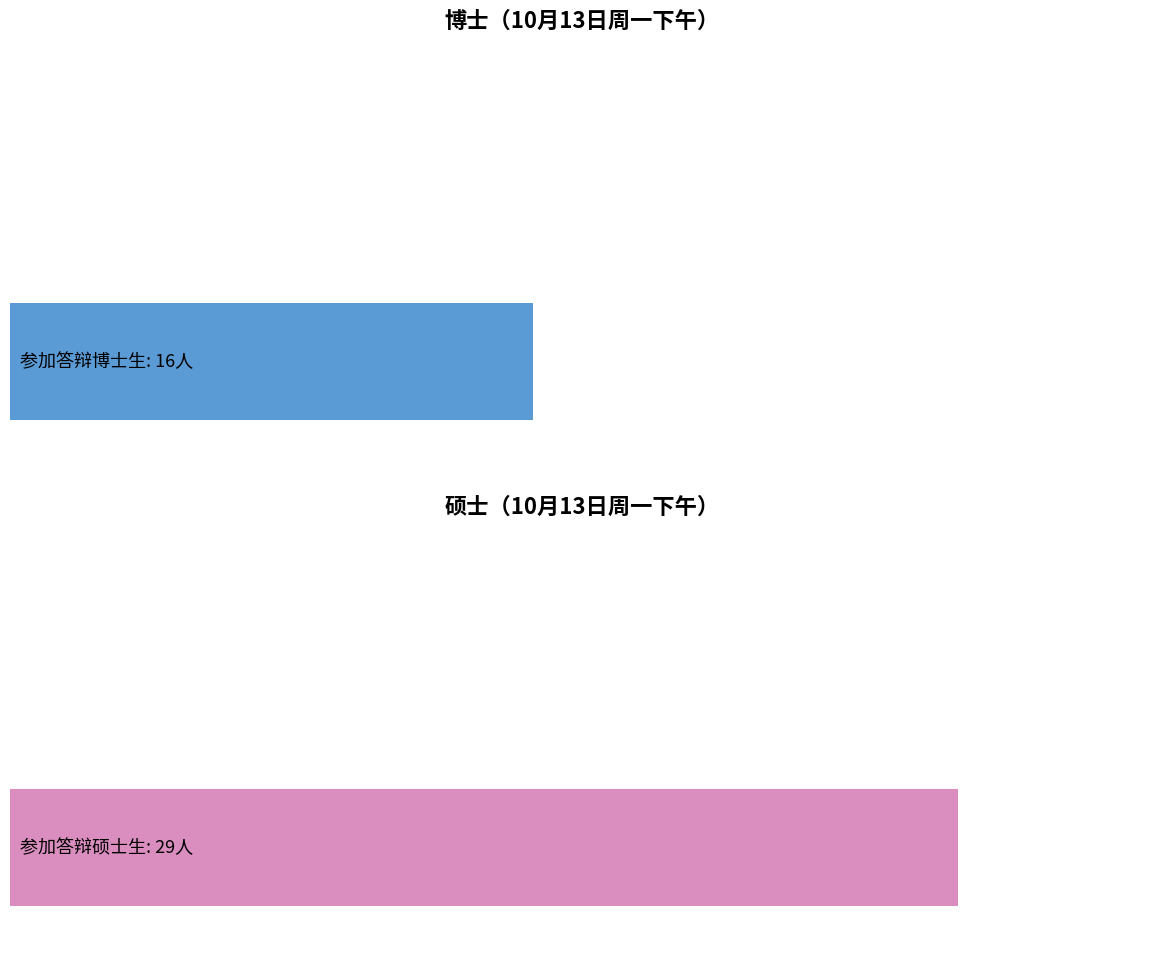

Read the value at 1.

29